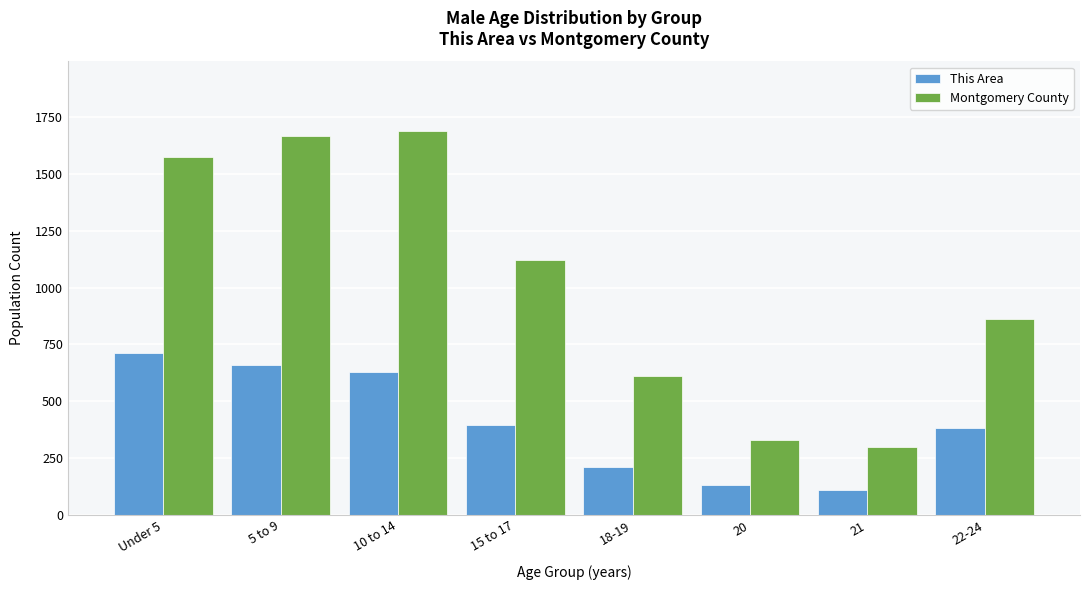

Reading left to right, list all the values displayed in this chart.

This Area: 711	660	629	397	212	130	112	384
Montgomery County: 1573	1668	1690	1121	613	330	299	864